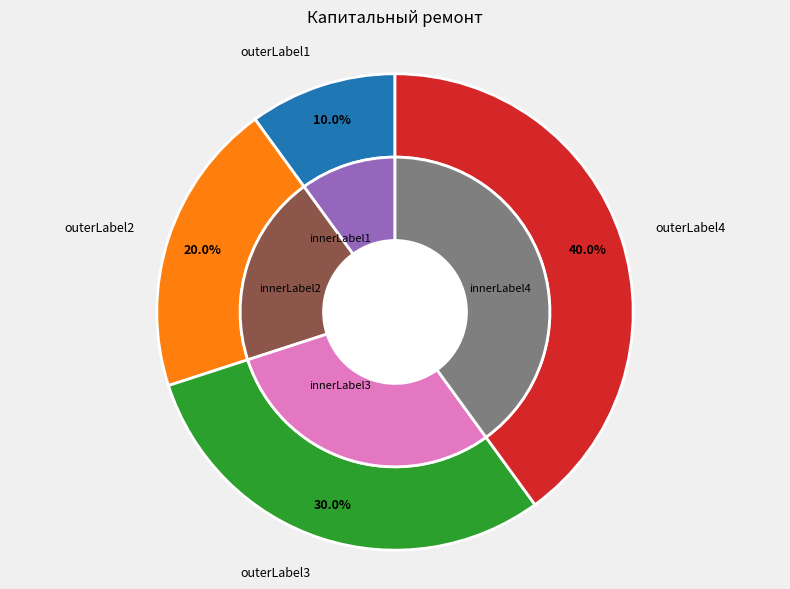

Count the number of slices in the pie.

4